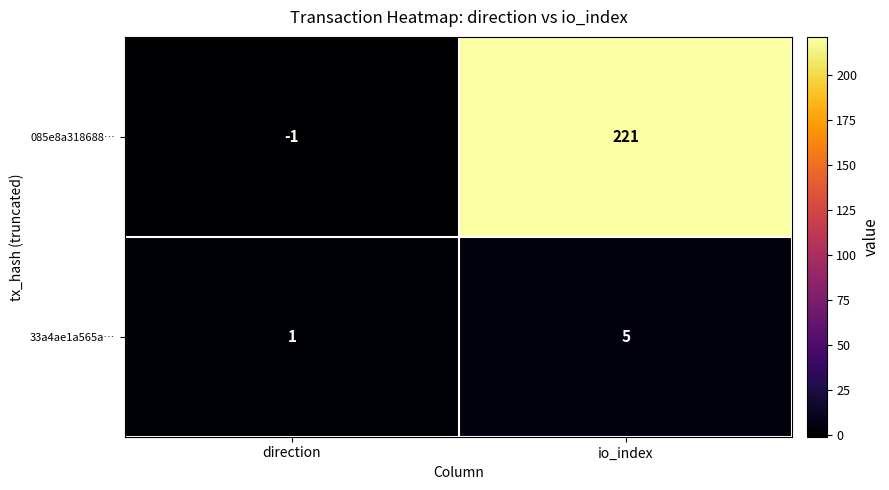

Which series has the widest spread of values?

085e8a318688…